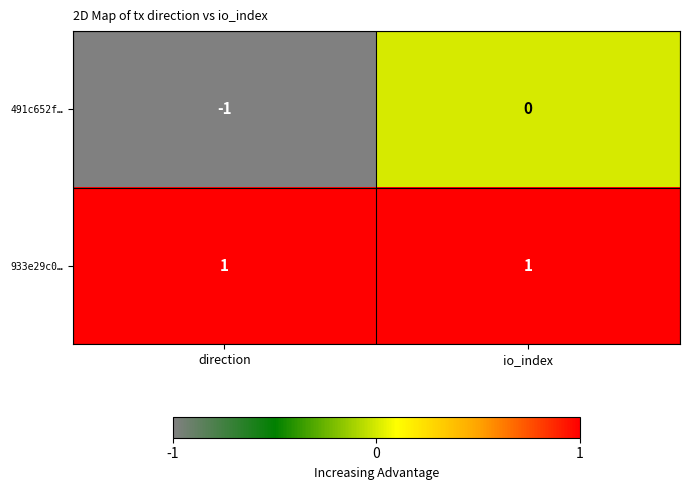

What is the total value across all series at io_index?

1